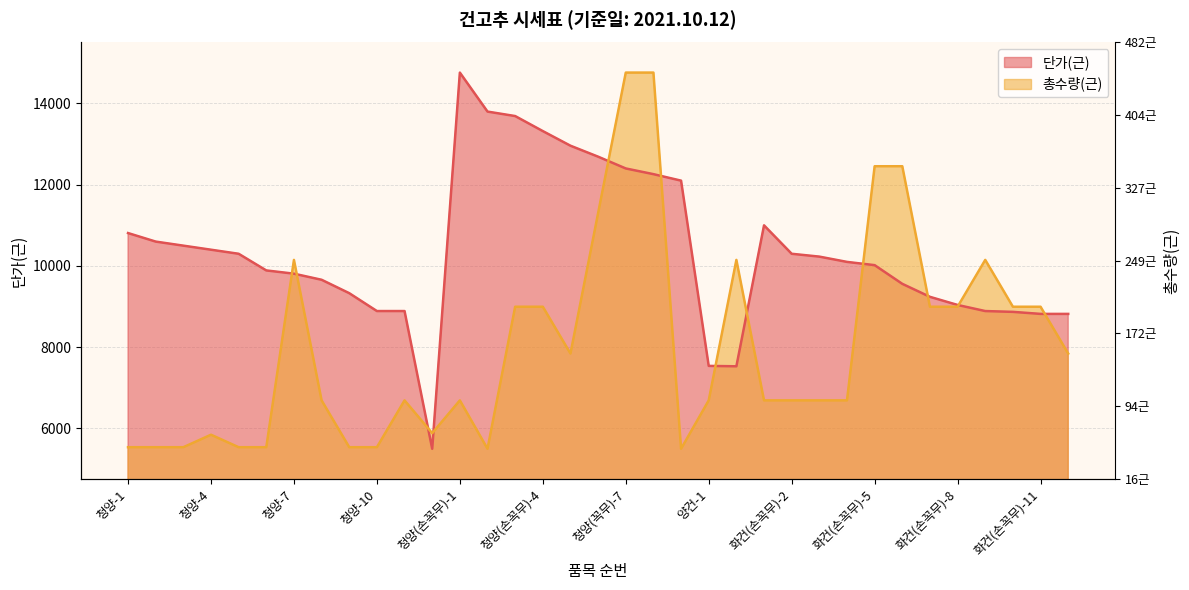

List the series in order of their peak value, lowest first.

총수량(근), 단가(근)